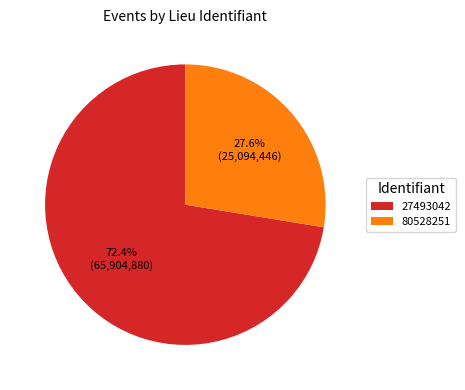

The 80528251 slice represents 22% of the pie. True or false?

False